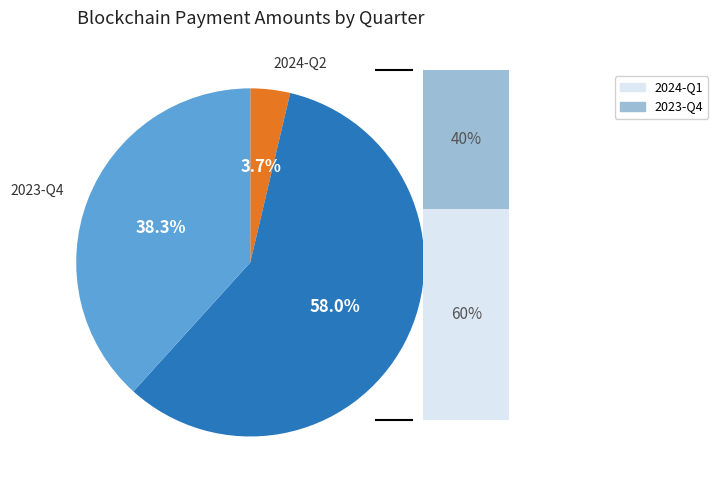

Does 2023-10 account for over 50% of the chart?

No